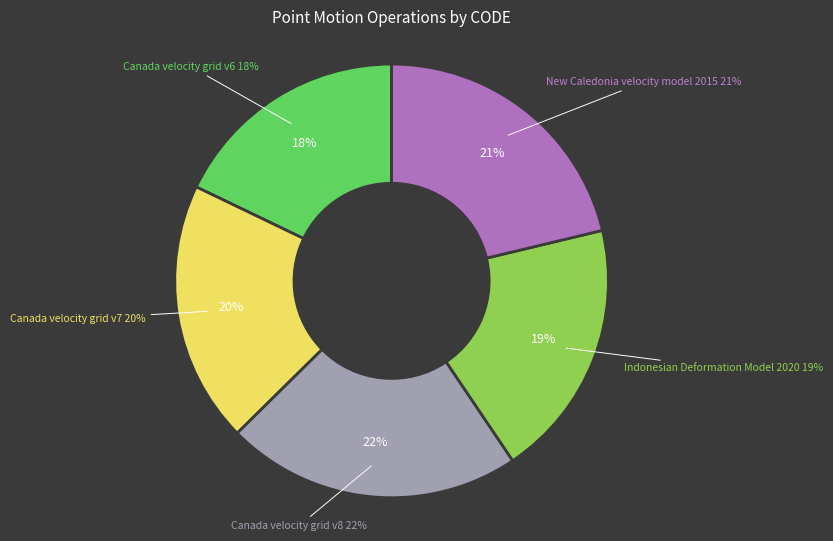

To the nearest percent, what is the combined percentage of Indonesian Deformation Model 2020 and Canada velocity grid v7?

39%